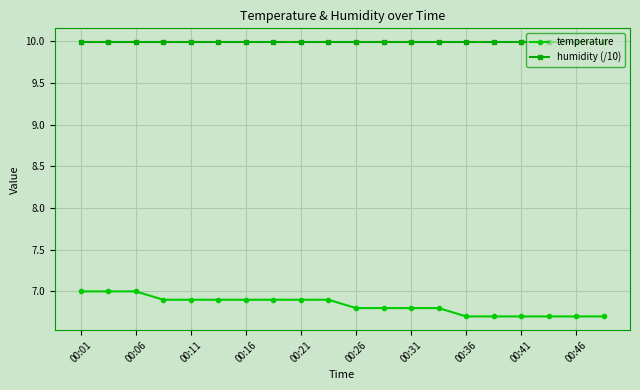

Rank the series by their average value, from highest to lowest.

humidity (/10), temperature